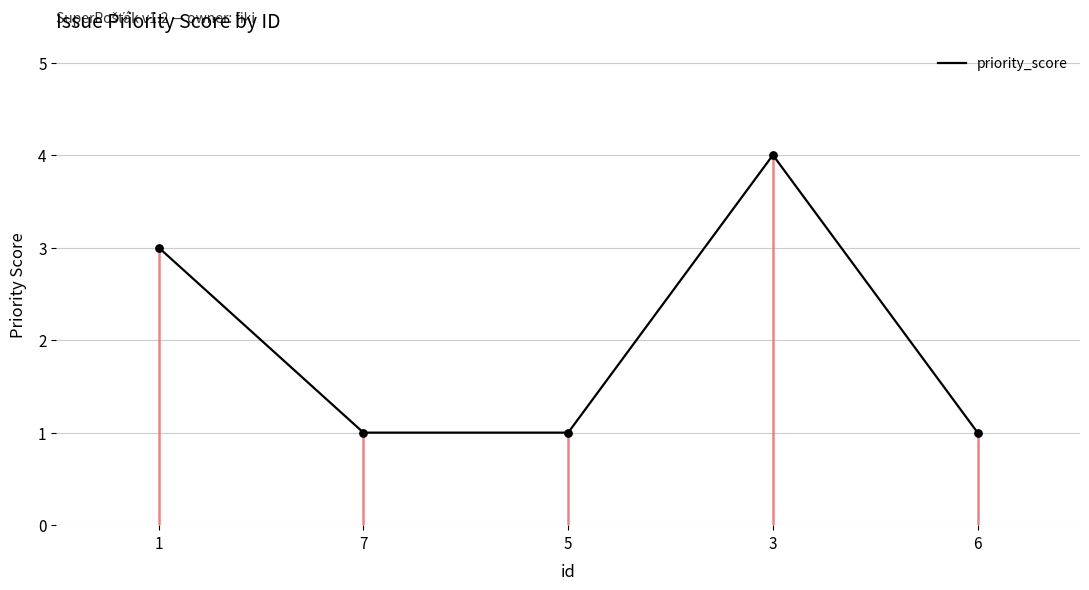

What is the ratio of the value at 6 to the value at 1?

0.3